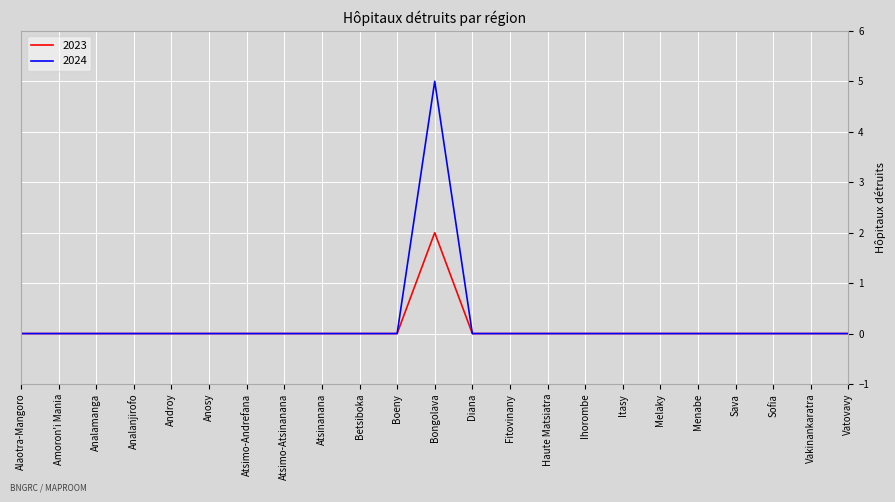

What position from the right is Bongolava?

12